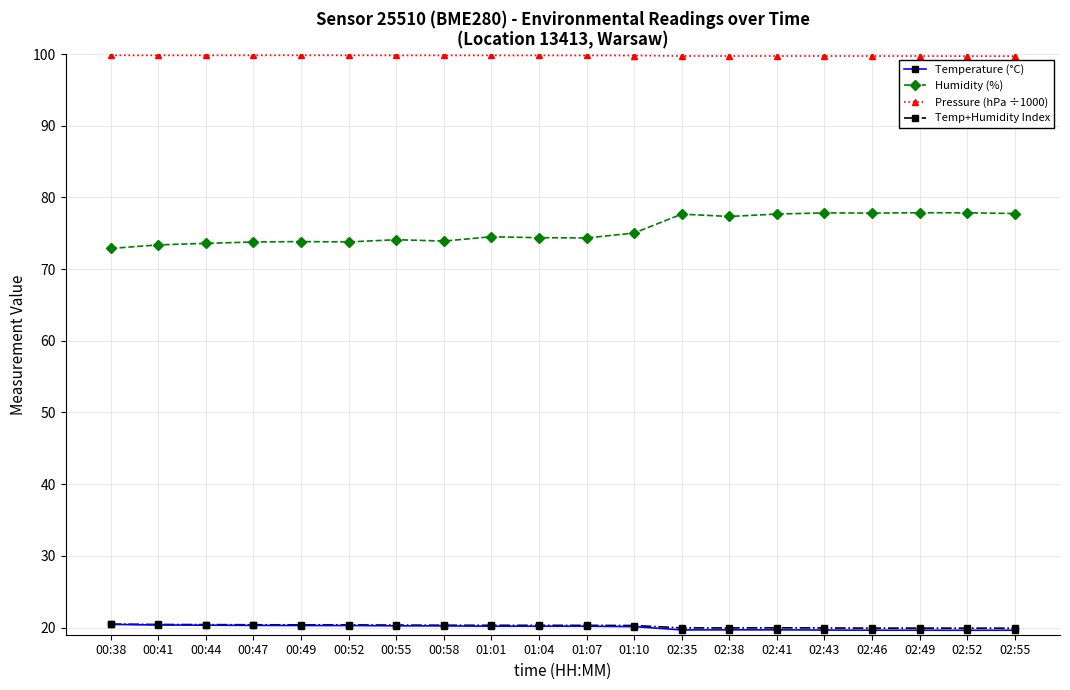

What is the maximum value shown in the chart?

99.8